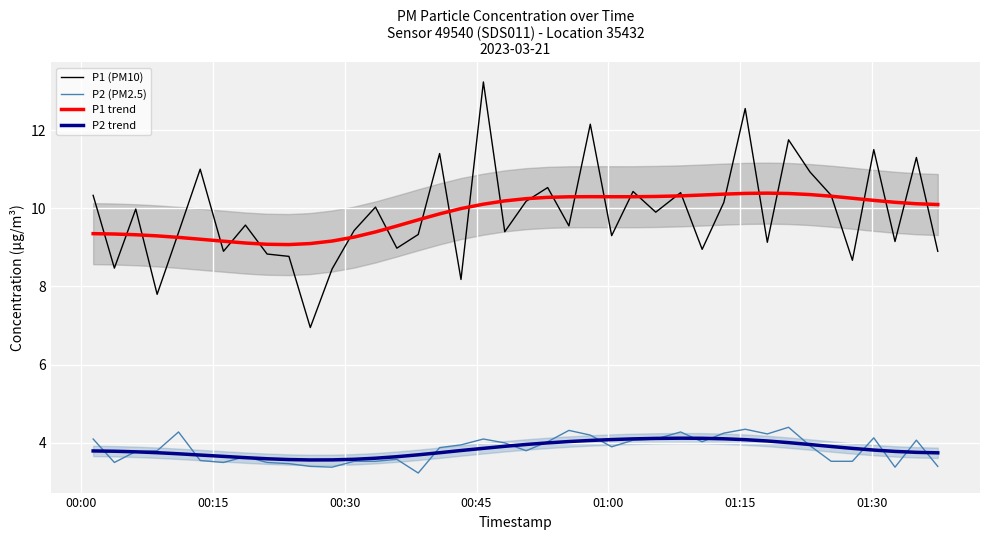

List the series in order of their peak value, highest first.

P1 (PM10), P1 trend, P2 (PM2.5), P2 trend